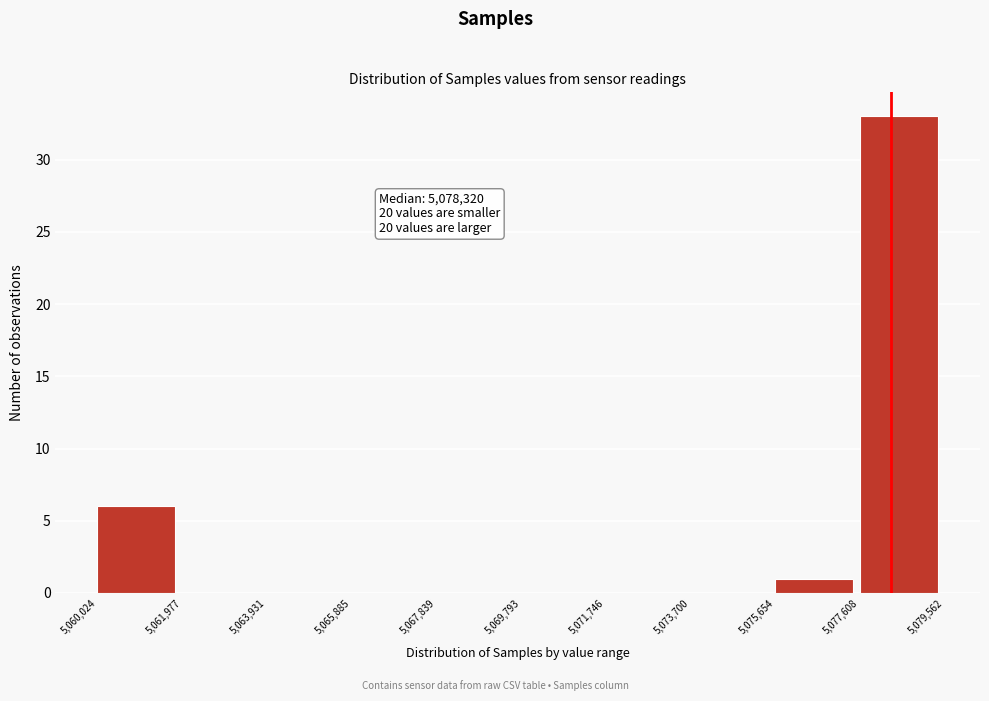

Over which range of the x-axis is the bar tallest?

5,077,608 to 5,079,562